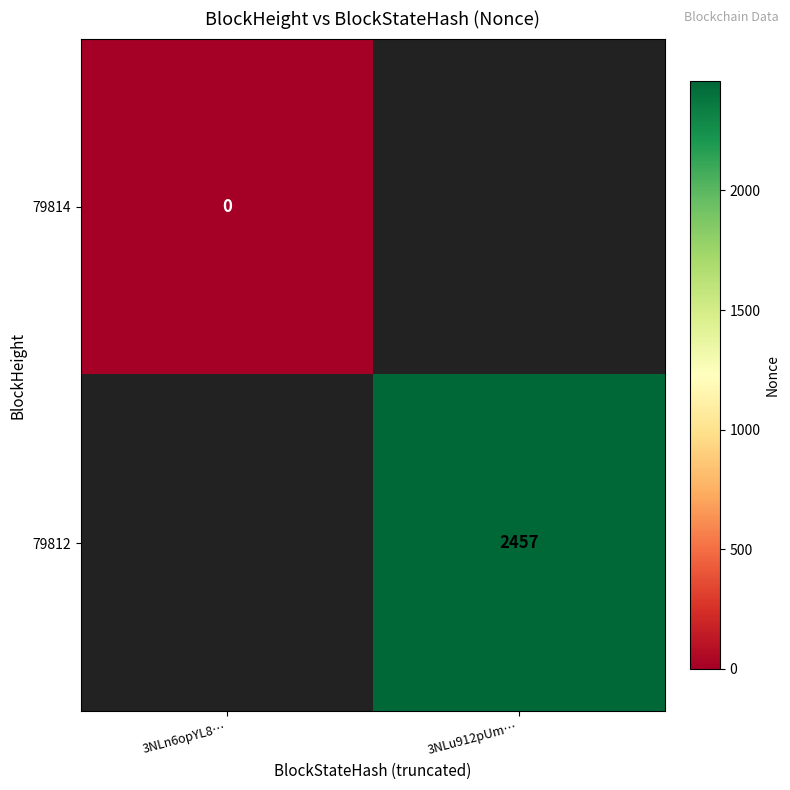

Is it true that 79812 equals 1163 at 3NLu912pUm…?

False